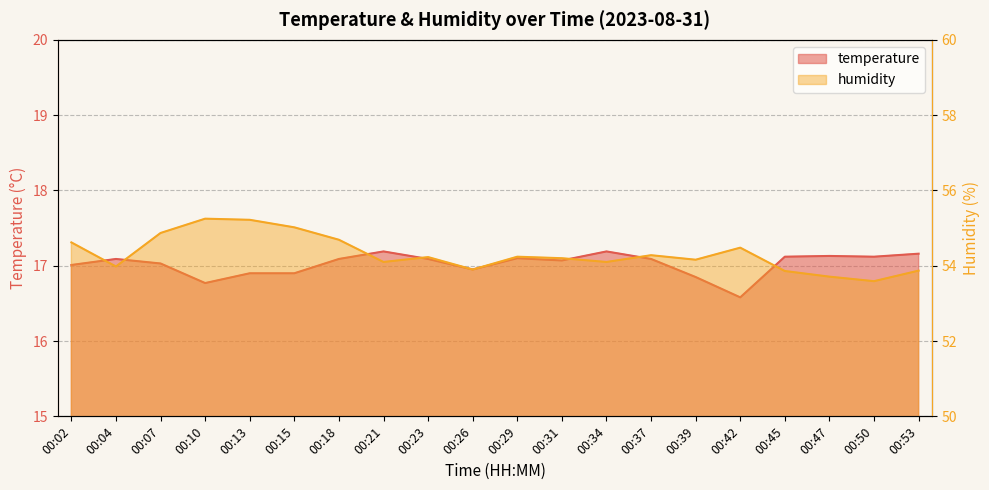

What is the value of the temperature point at the 6th from the left?

16.9